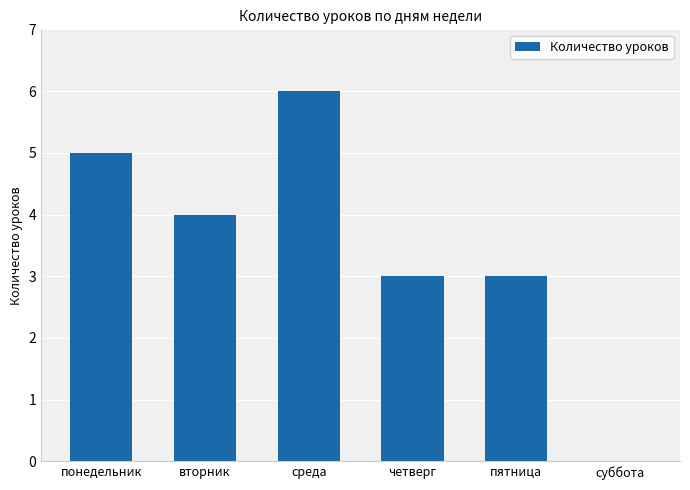

At which category does the chart reach its peak across all series?

среда